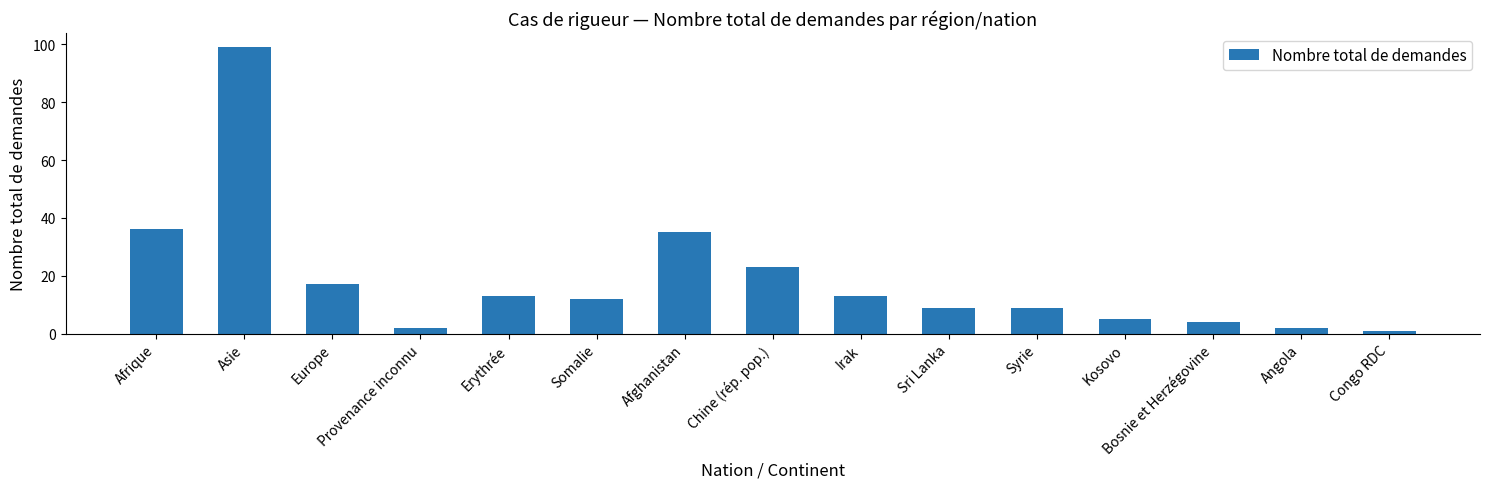

What is the label of the 8th bar from the left?

Chine (rép. pop.)